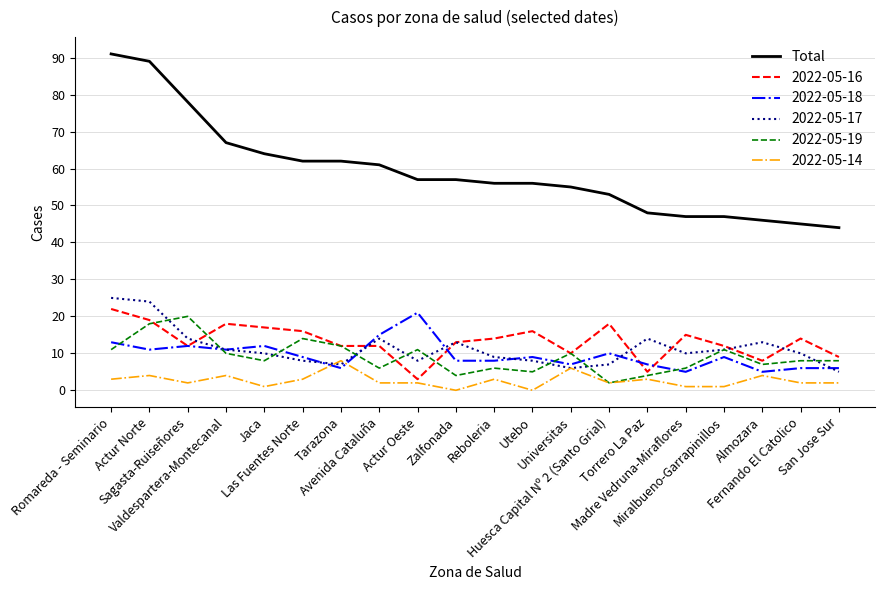

How many lines are shown in the chart?

6